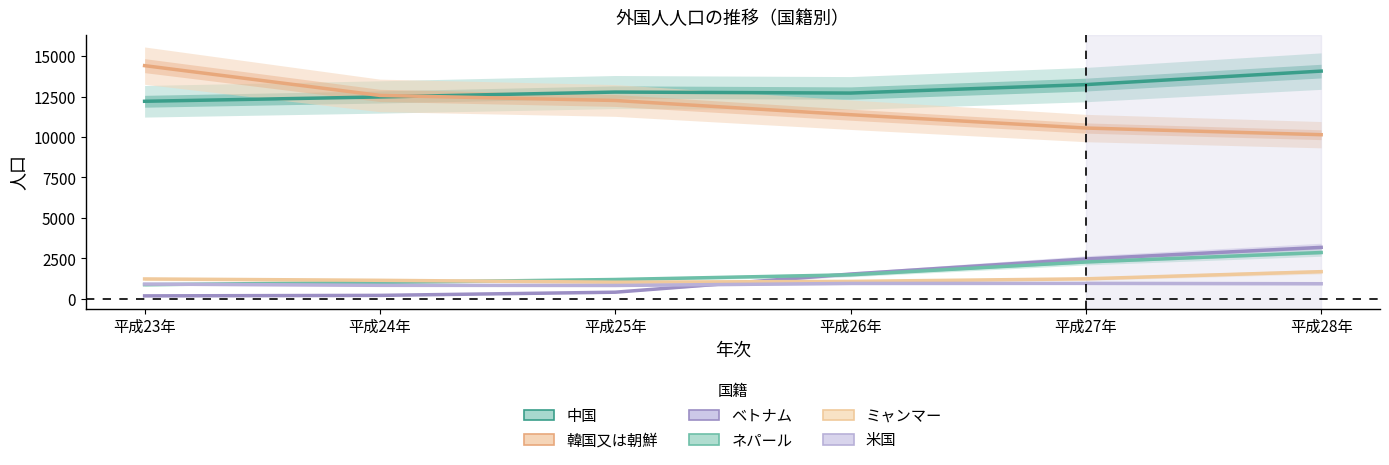

Read the ネパール value at 平成28年, to the nearest 10.

2870